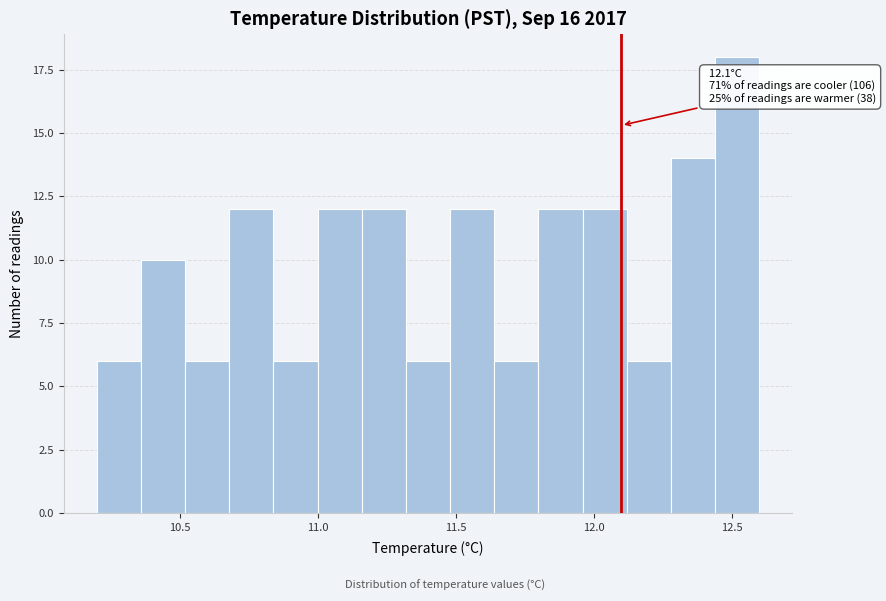

Around what value on the x-axis is the tallest bar? Give the approximate position of its centre, as read against the axis.

12.50